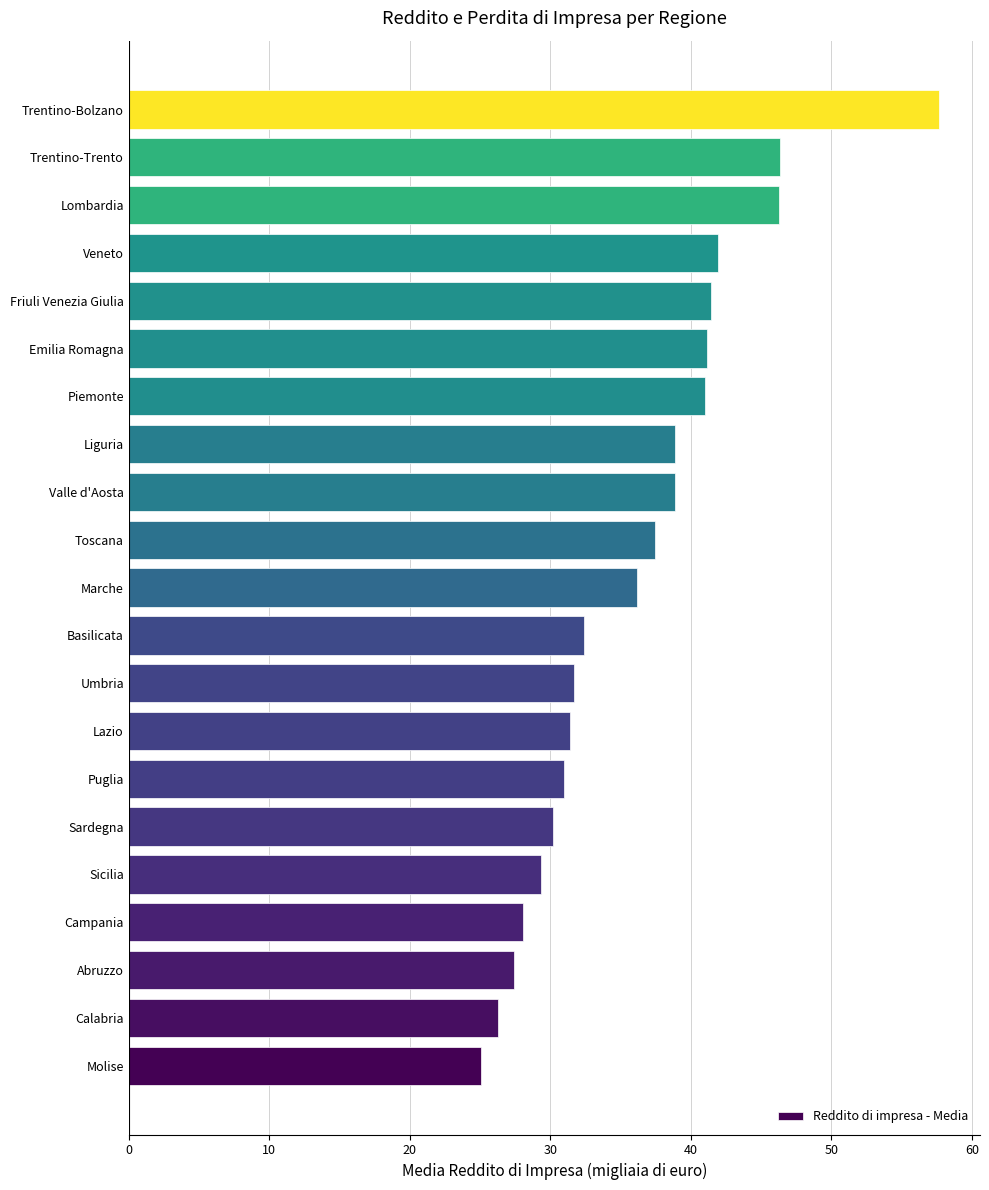

The value at Valle d'Aosta is 56.5. True or false?

False